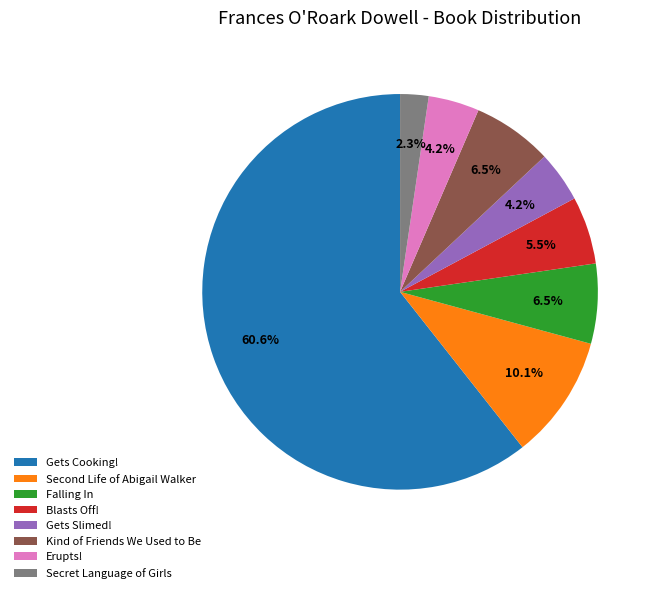

Which has a higher value, Erupts! or Falling In?

Falling In